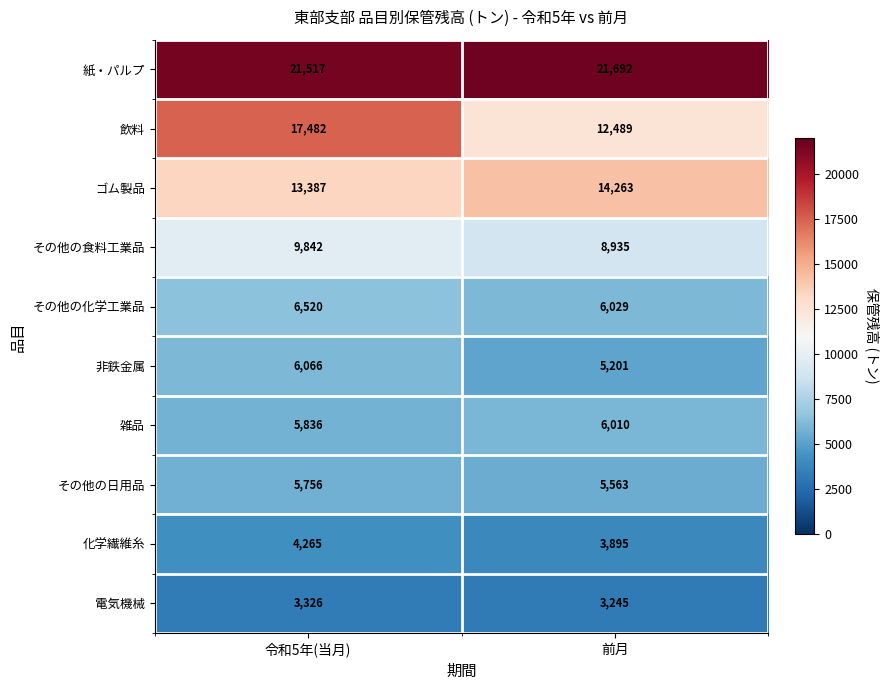

The 化学繊維糸 series shows 3895 at 前月. True or false?

True